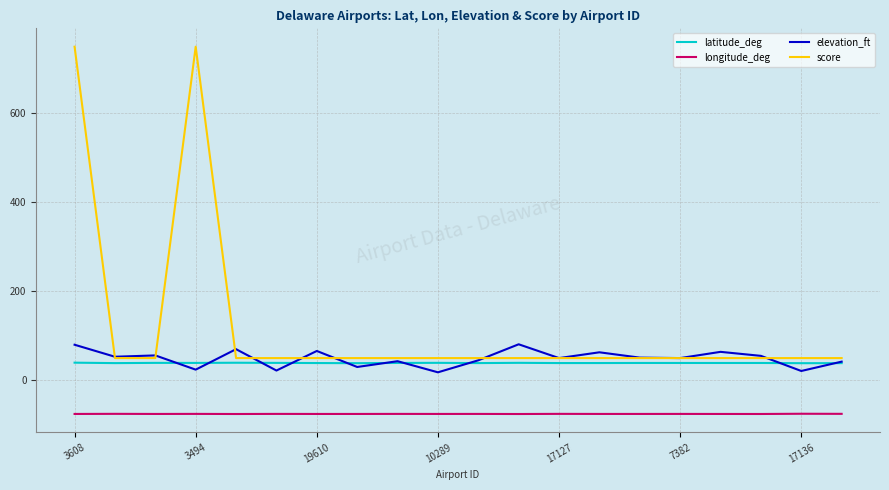

What is the greatest value displayed?

750.0